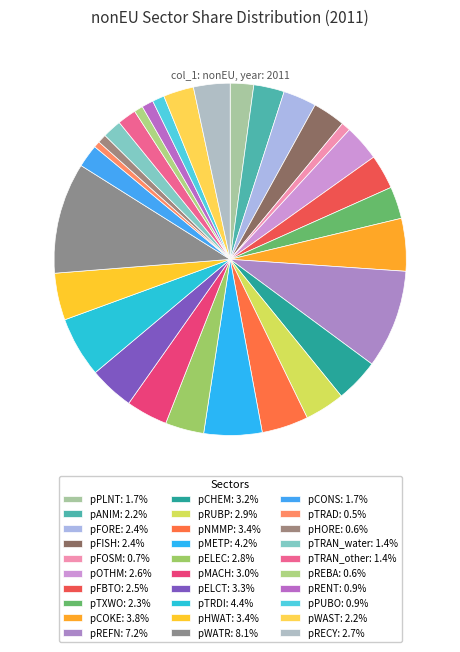

How many segments does this pie chart have?

30